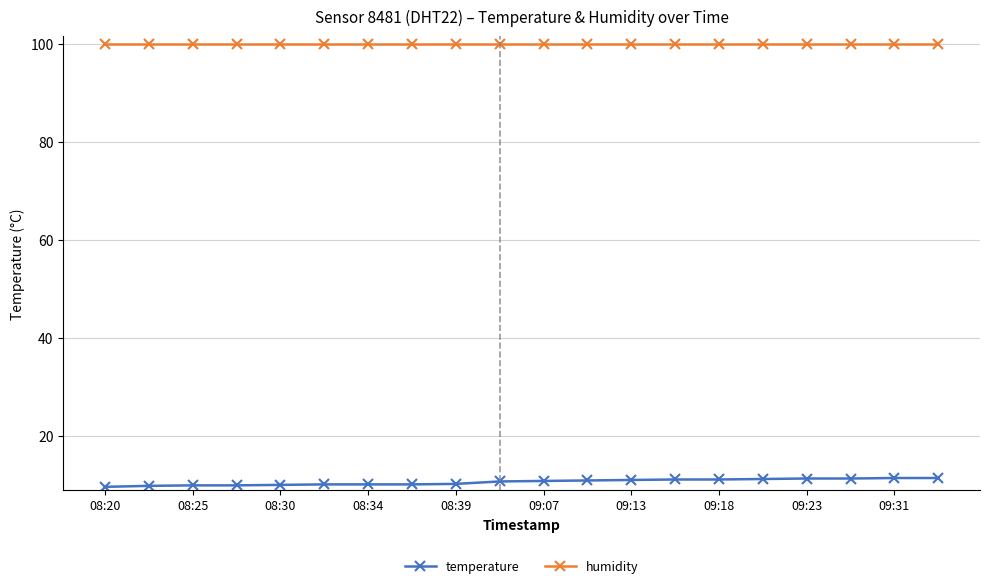

True or false: humidity and temperature intersect in this chart.

False